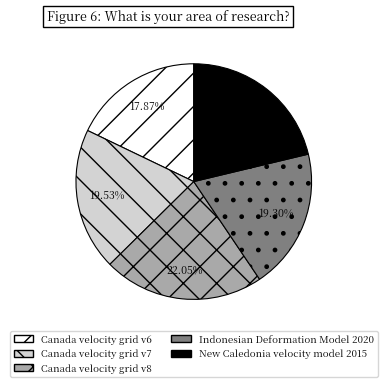

Which category has the biggest portion of the pie?

Canada velocity grid v8